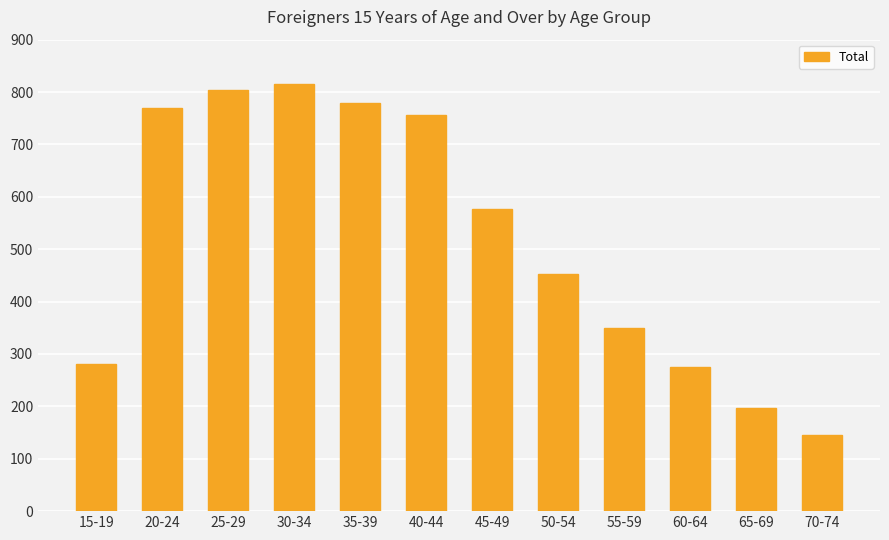

What is the change in value from 25-29 to 65-69?

-607